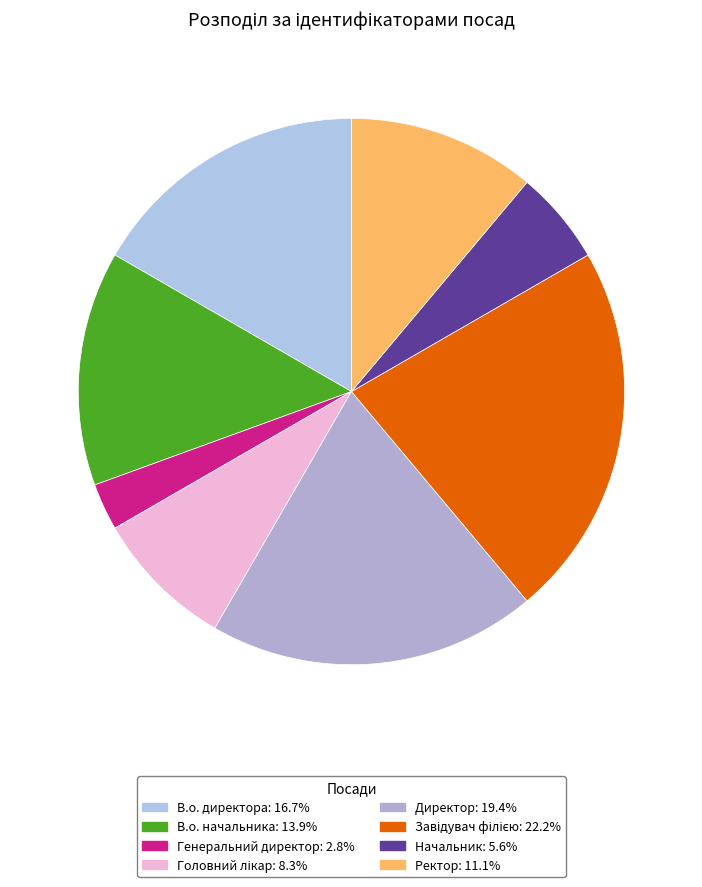

To the nearest percent, what is the difference between the Генеральний директор and В.о. директора slice percentages?

14%